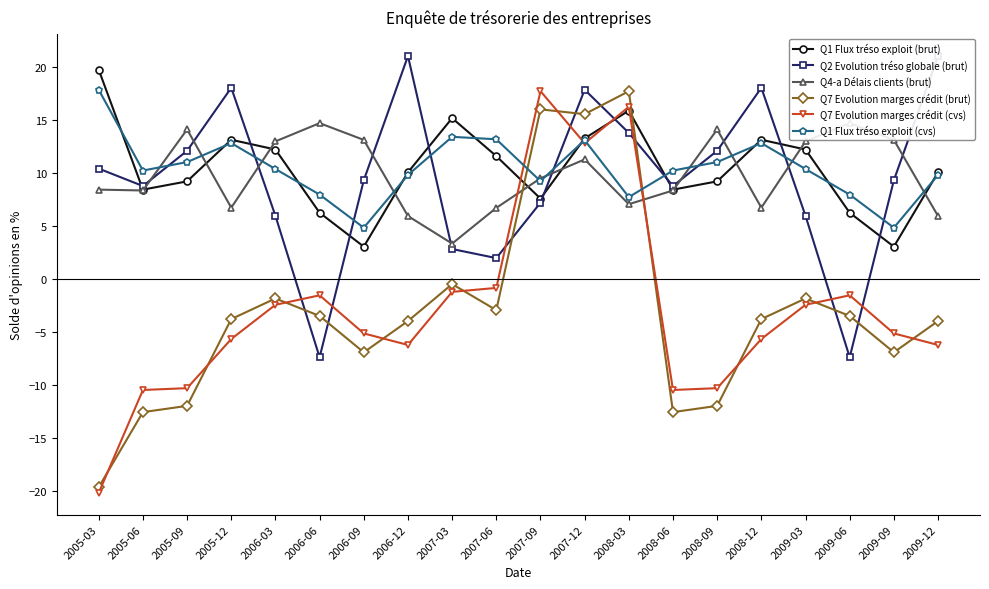

Which series has the widest spread of values?

Q7 Evolution marges crédit (cvs)